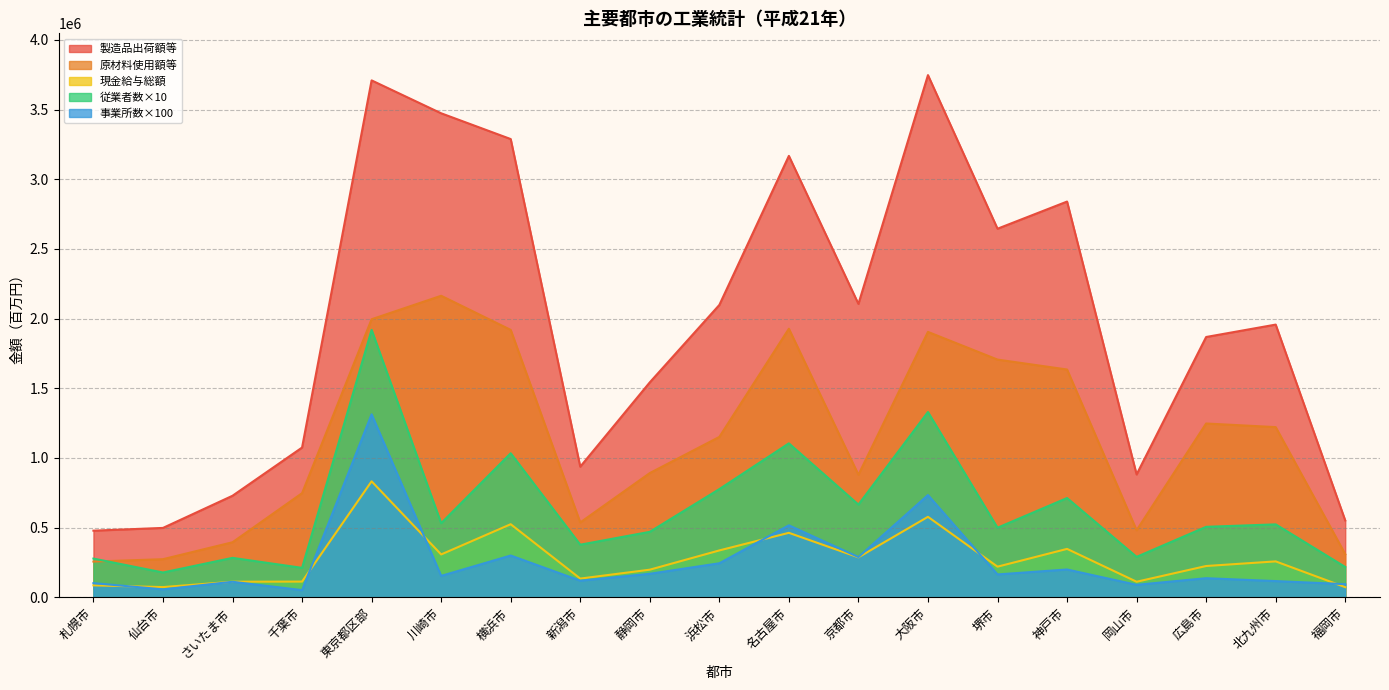

At which label does 従業者数 (総数) reach its peak?

東京都区部